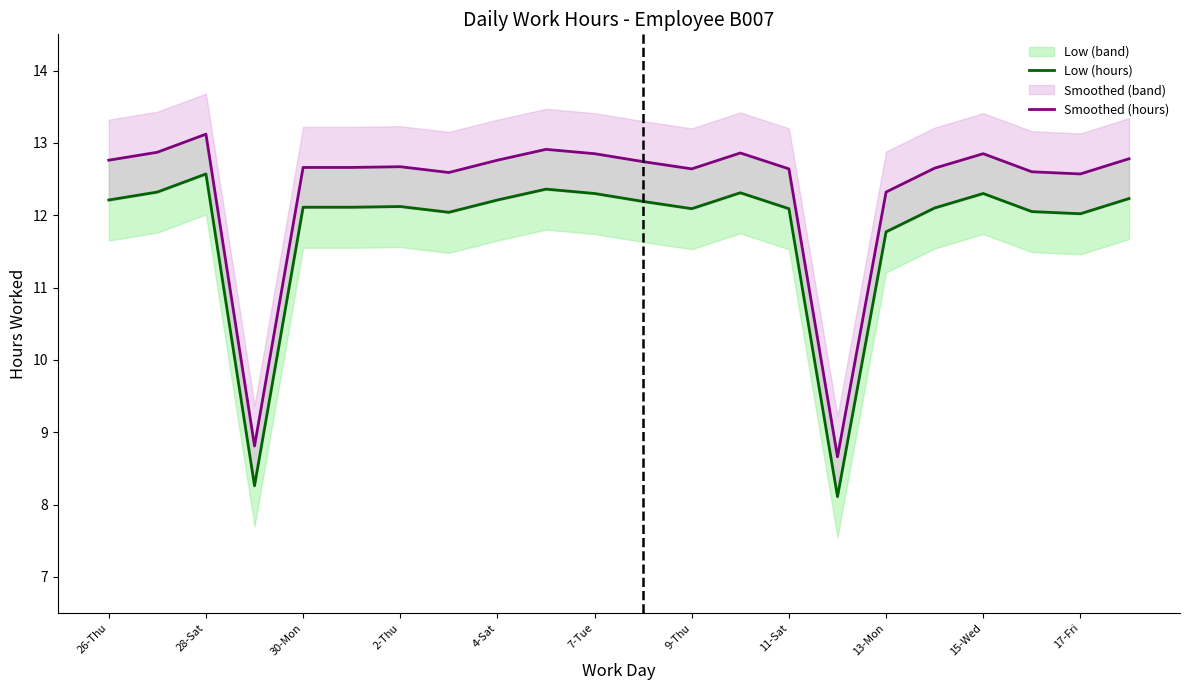

True or false: Low (hours) and Smoothed (hours) cross at least once.

False